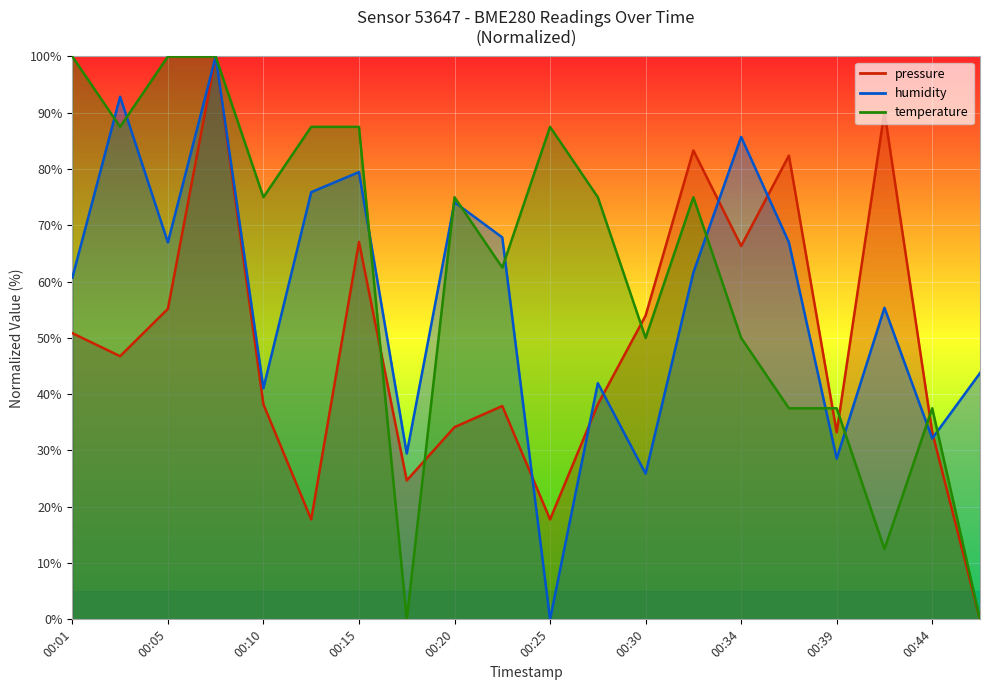

What is the difference between the temperature values at 00:20 and 00:03?

12.5